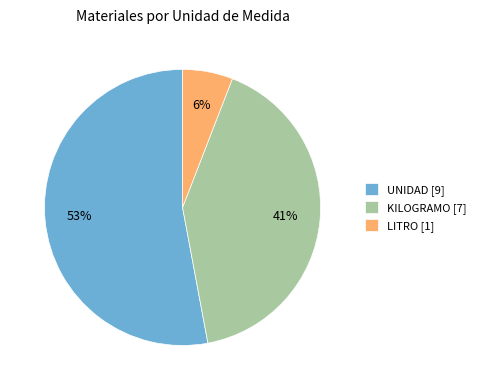

Is it true that KILOGRAMO is 35% of the pie?

False